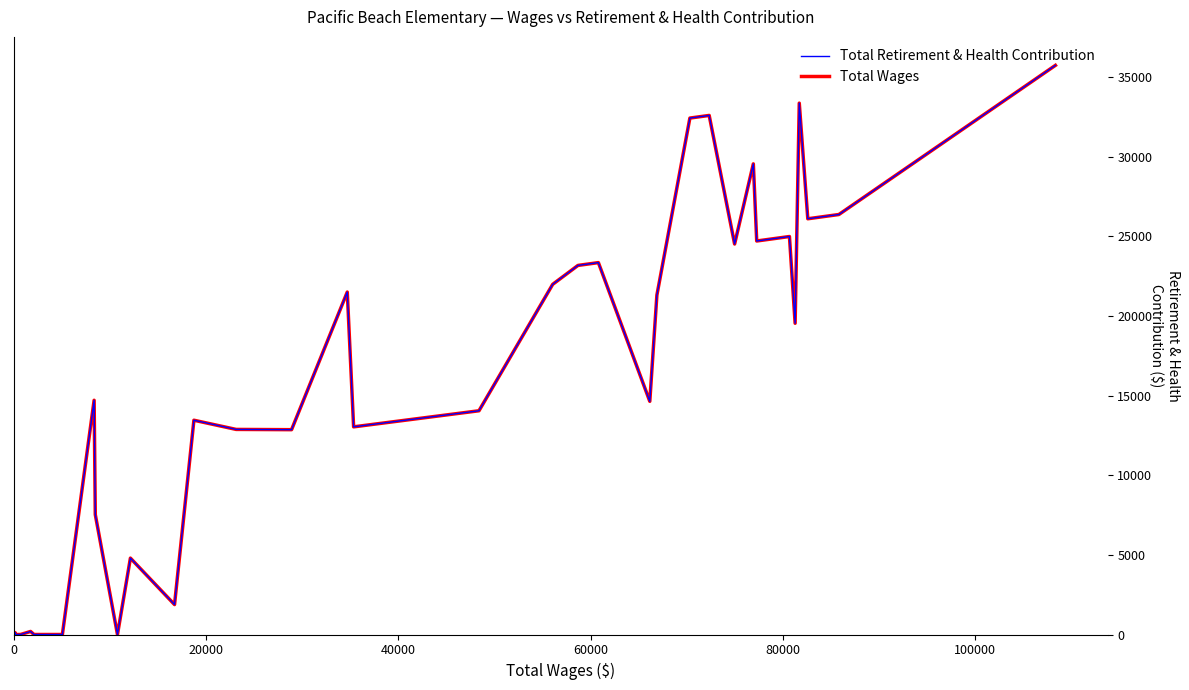

What is the greatest value displayed?

35744